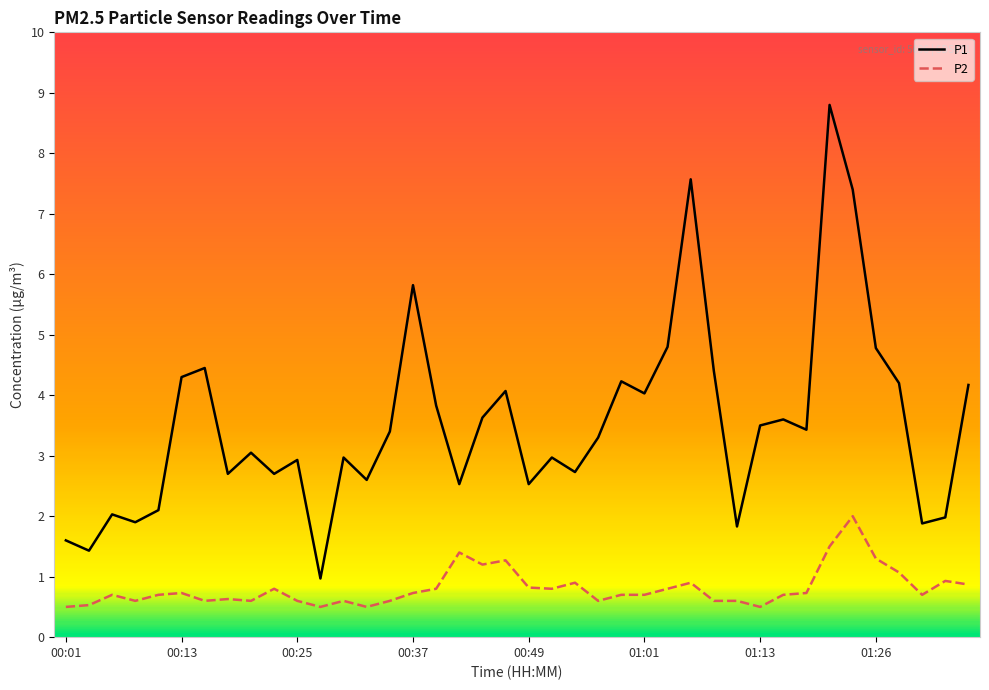

How many series are shown in this chart?

2